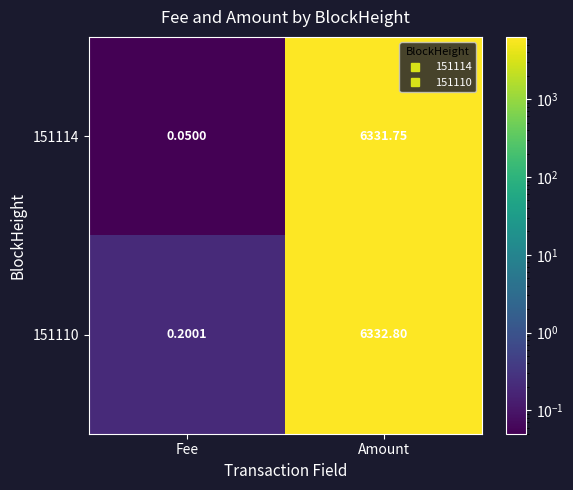

Rank the series at Fee from lowest to highest value.

151114, 151110